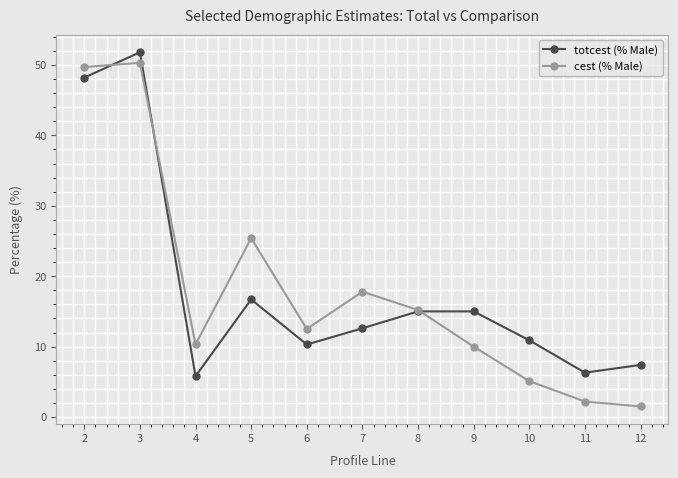

Where is cest (% Male) nearest to the value 25?

5